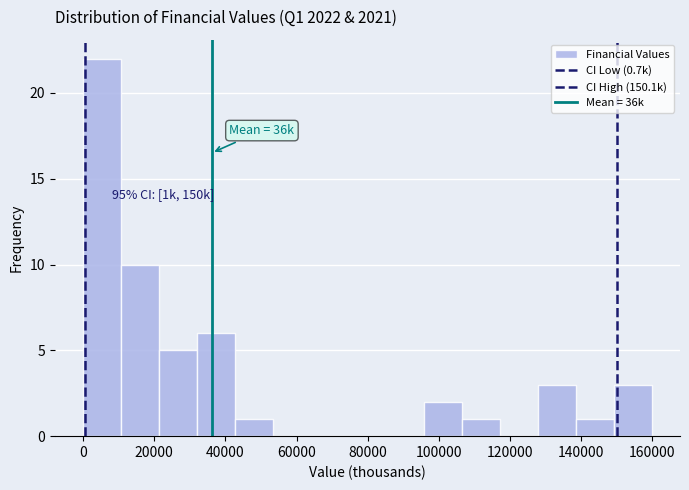

Over which range of the x-axis is the bar tallest?

0 to 10000